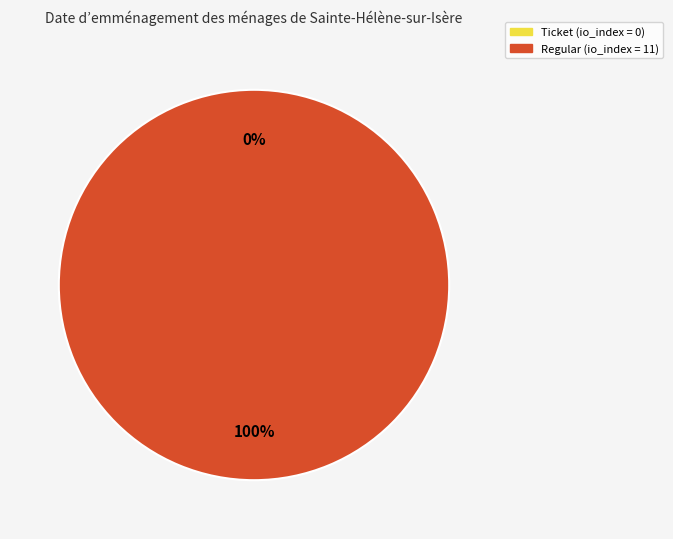

To the nearest percent, what is the difference between the largest and smallest slice percentages?

100%